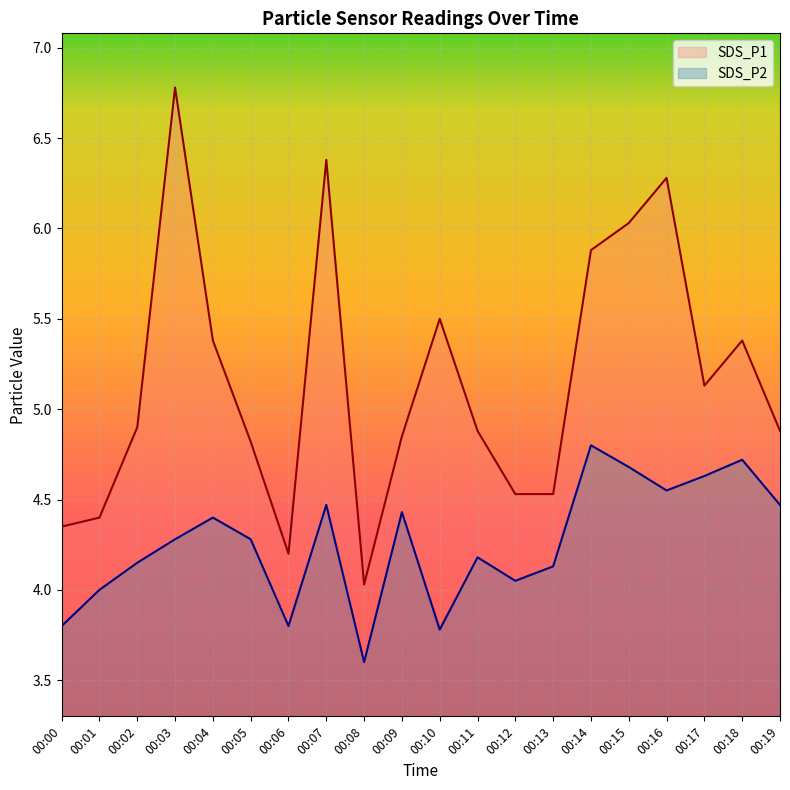

List the labels in order of SDS_P1 value, largest first.

00:03, 00:07, 00:16, 00:15, 00:14, 00:10, 00:04, 00:18, 00:17, 00:02, 00:11, 00:19, 00:09, 00:05, 00:12, 00:13, 00:01, 00:00, 00:06, 00:08